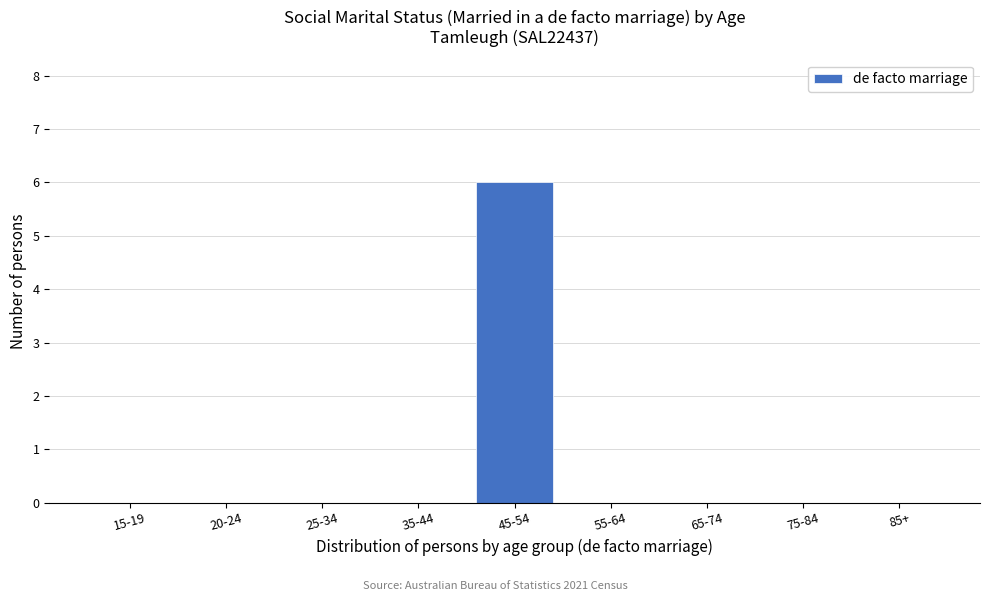

Reading right to left, what are all the values shown in this chart?

85+=0	75-84=0	65-74=0	55-64=0	45-54=6	35-44=0	25-34=0	20-24=0	15-19=0